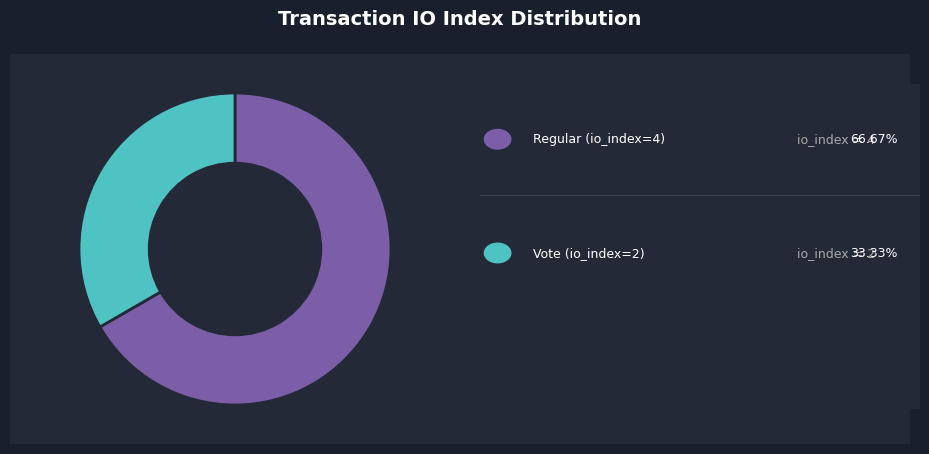

Is there any slice that represents more than half of the pie?

Yes